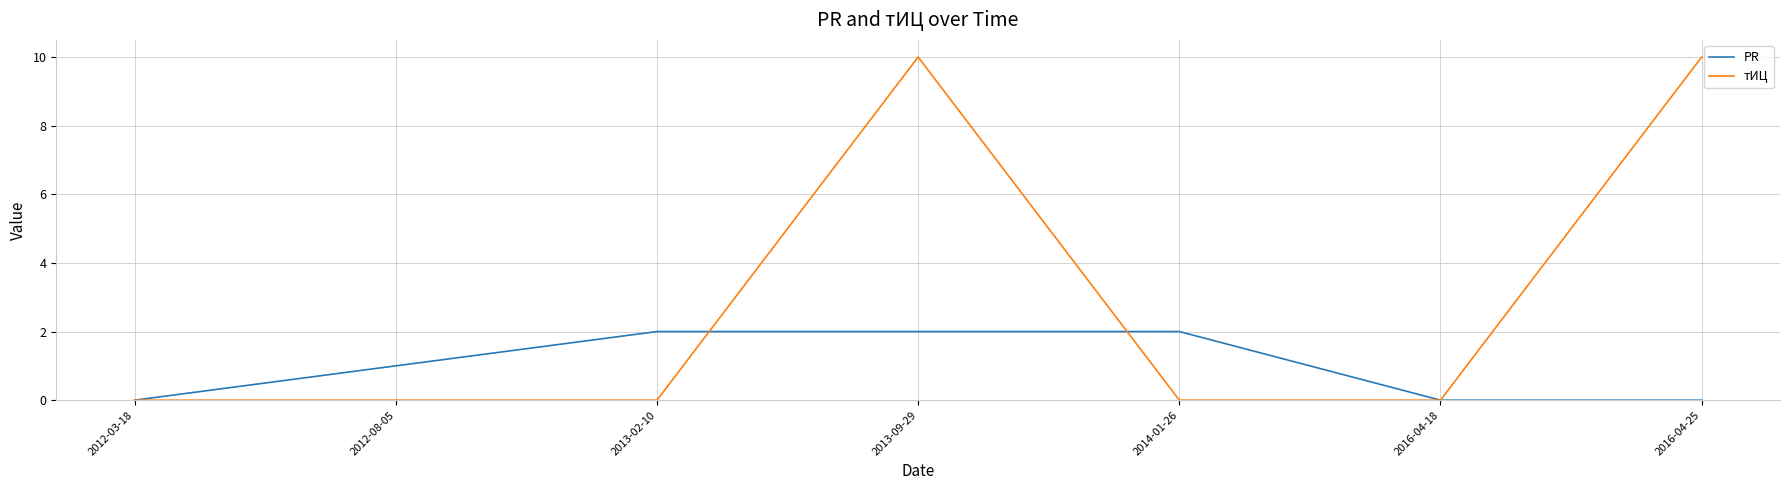

What is the difference between the second highest and second lowest values in the тИЦ series?

10